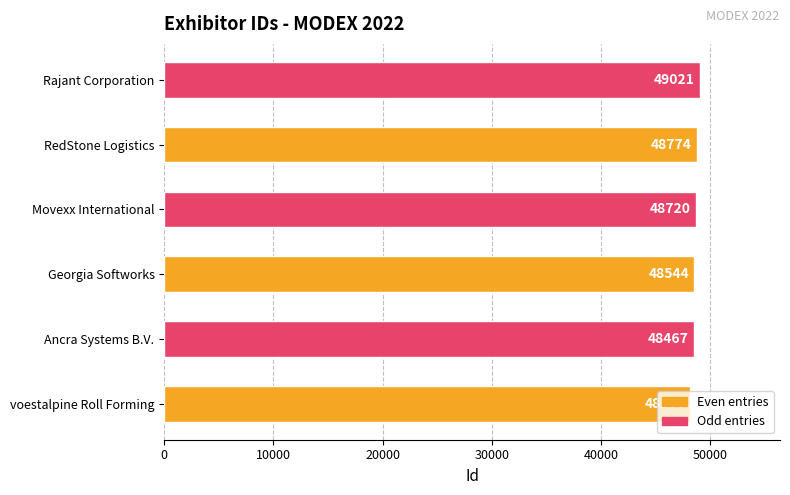

List the labels in order of value, smallest first.

voestalpine Roll Forming, Ancra Systems B.V., Georgia Softworks, Movexx International, RedStone Logistics, Rajant Corporation